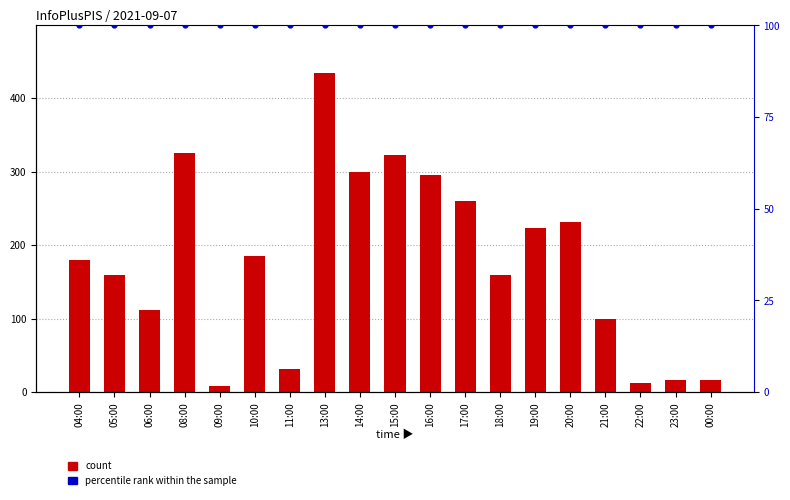

What are all the series names shown in the legend?

count, percentile rank within the sample